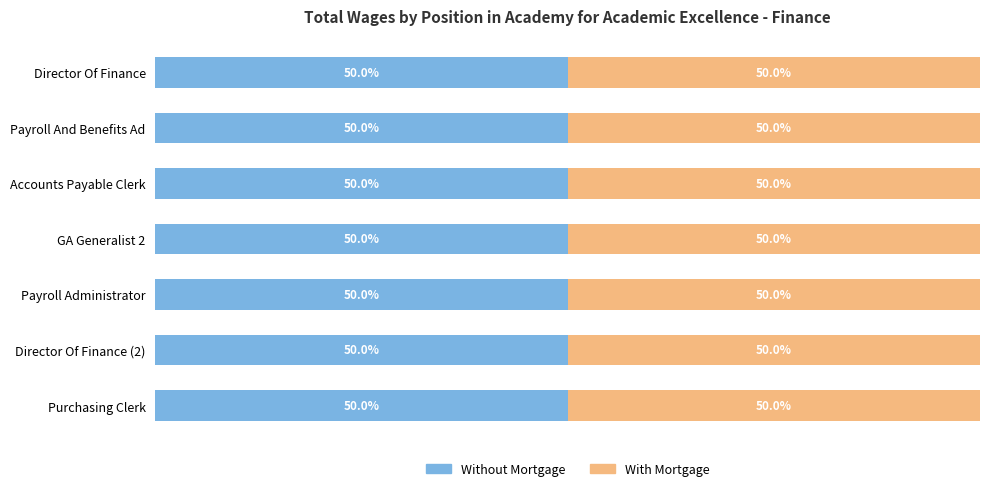

At which label does With Mortgage reach its minimum?

Purchasing Clerk